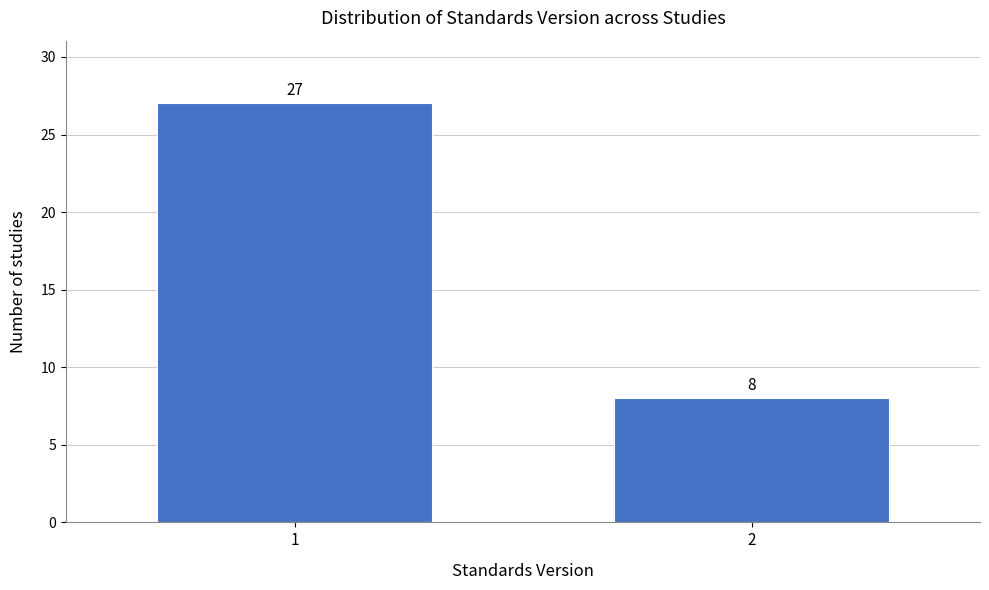

Reading right to left, what are all the values shown in this chart?

8	27